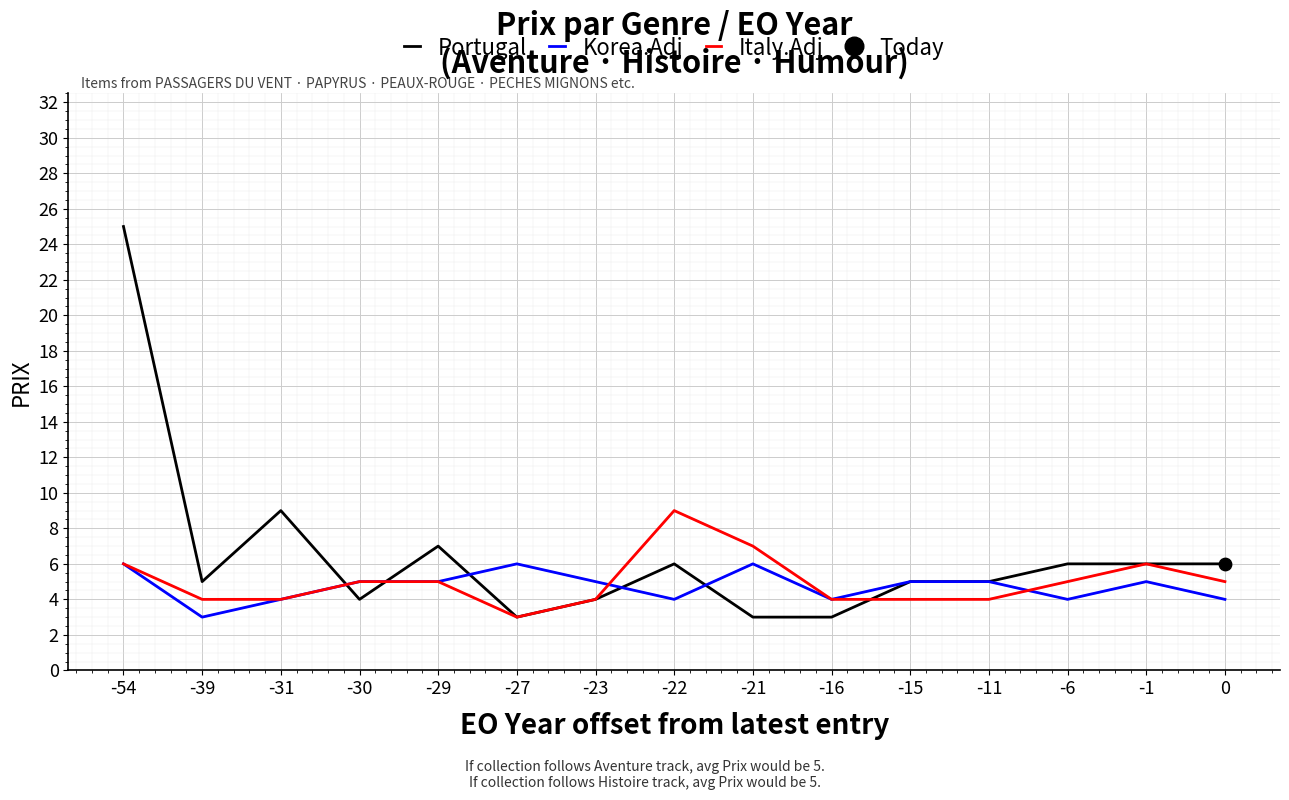

Which series has the widest spread of values?

Portugal